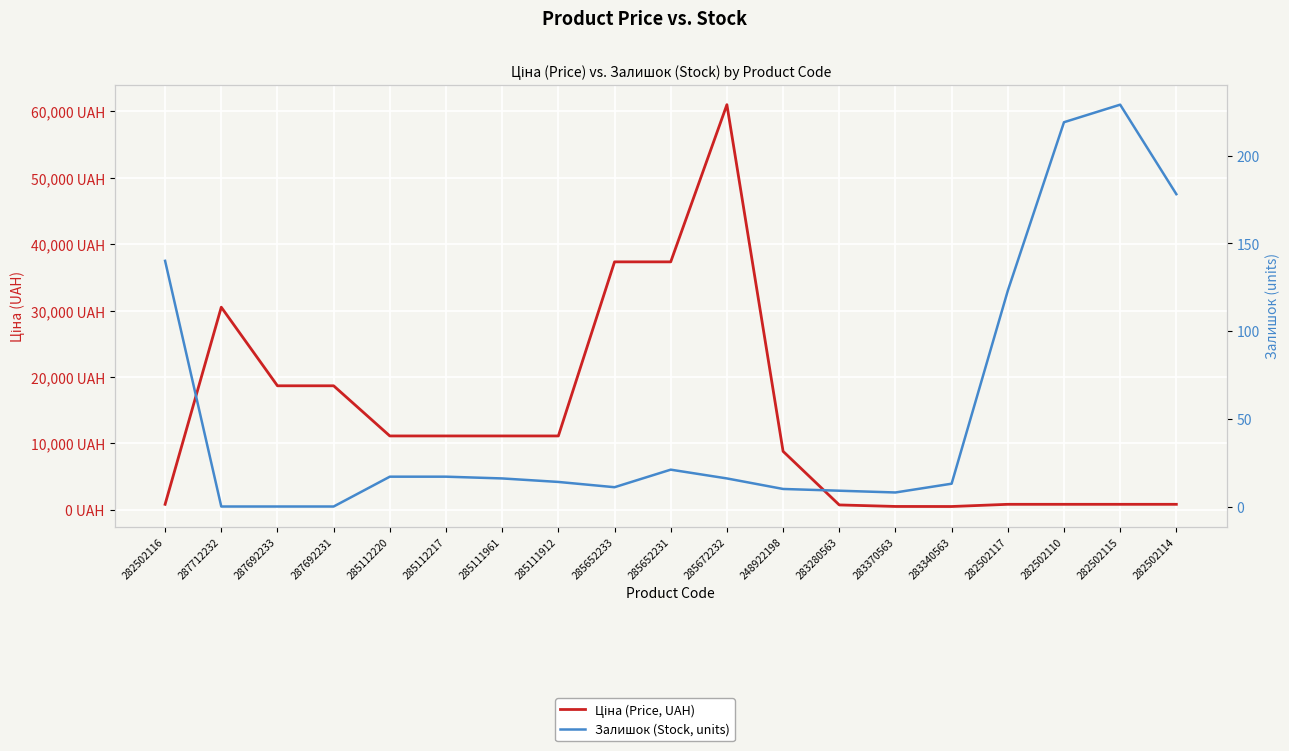

What value does the Ціна (Price, UAH) series have at 285111961?

11113.6